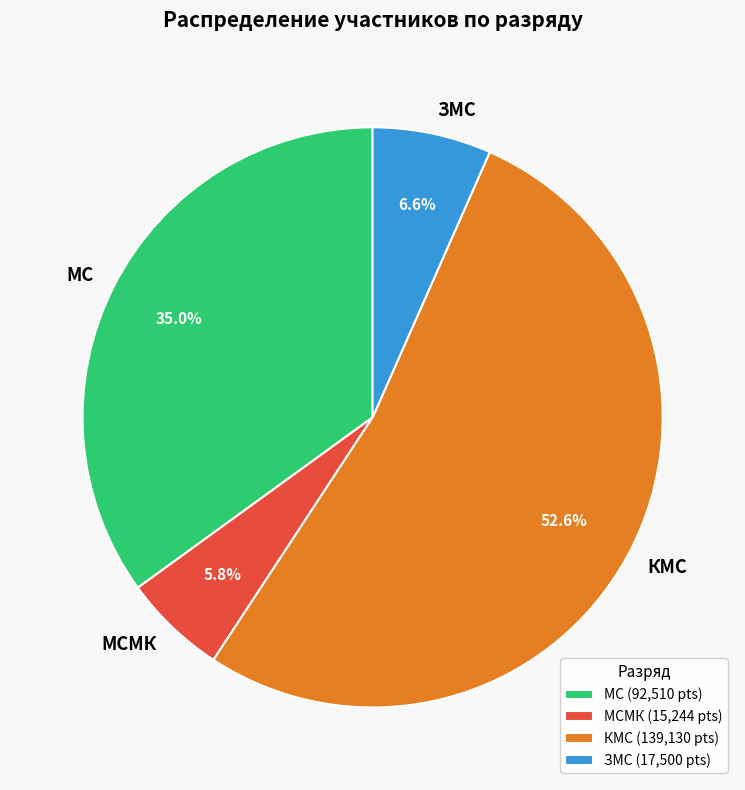

Which slice is the largest?

КМС